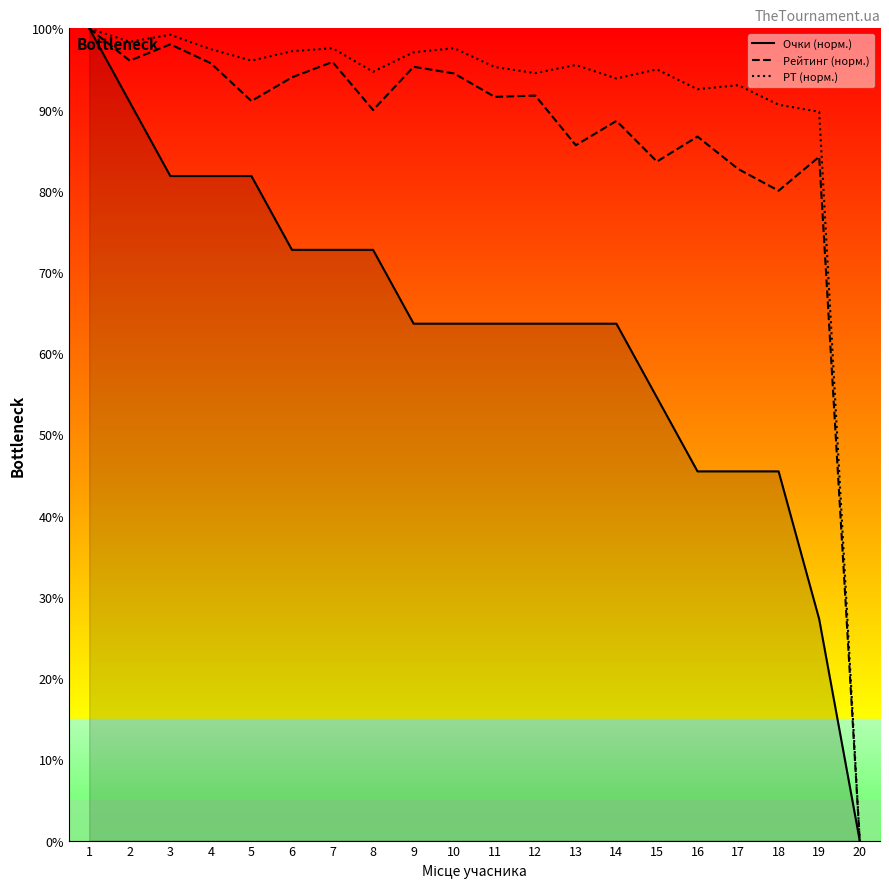

How many categories are shown in the chart?

20